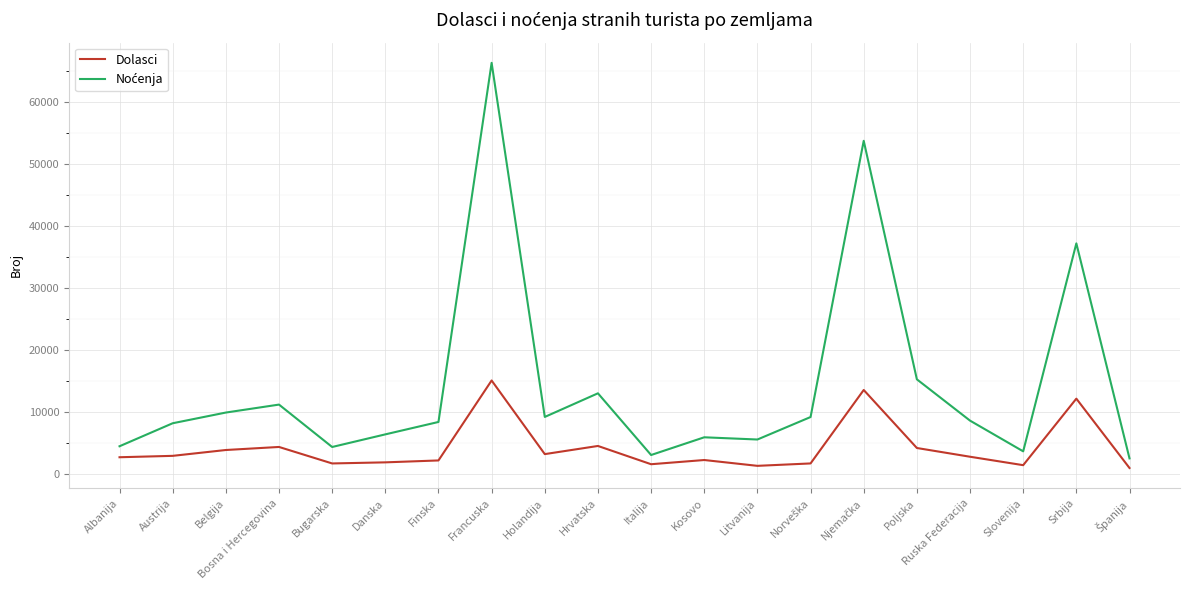

What is the spread (max minus min) of values at Holandija?

5990